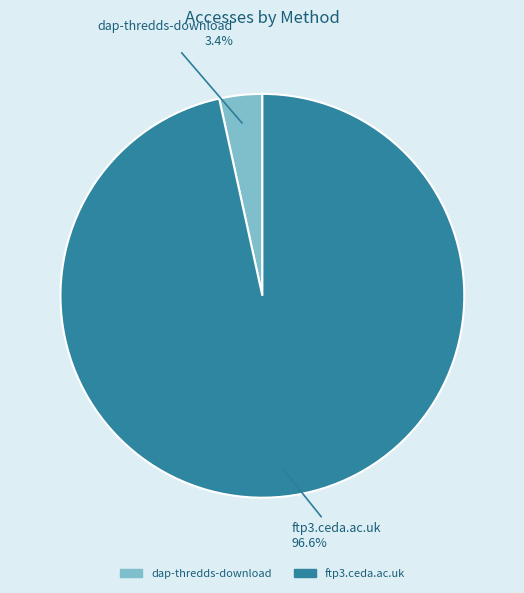

How many slices are in this pie chart?

2